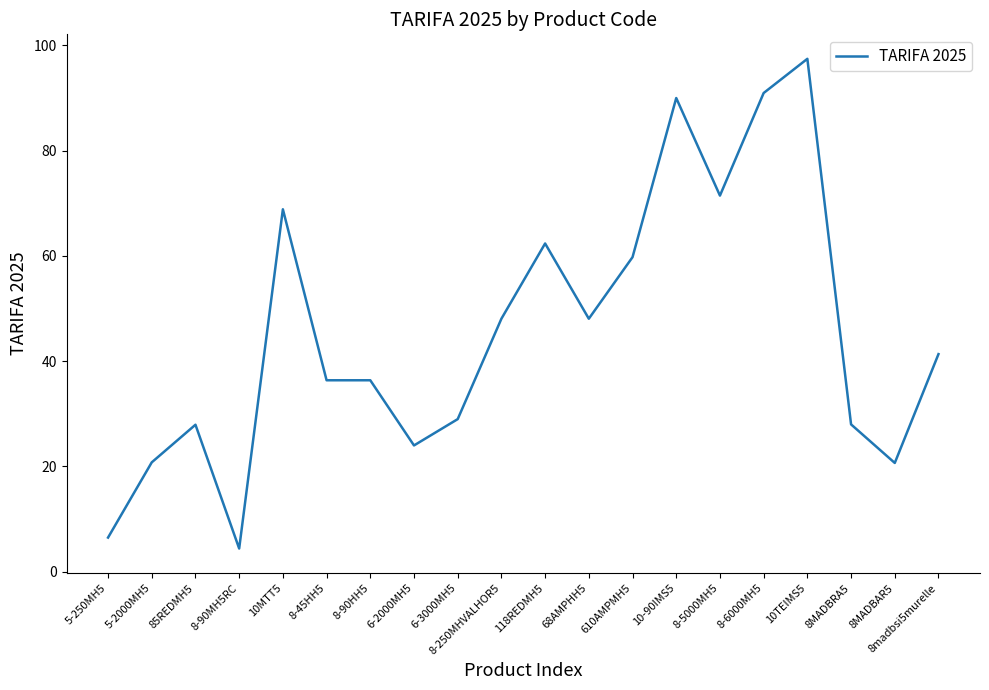

What is the difference between the values at 8-6000MH5 and 8MADBRA5?

63.0